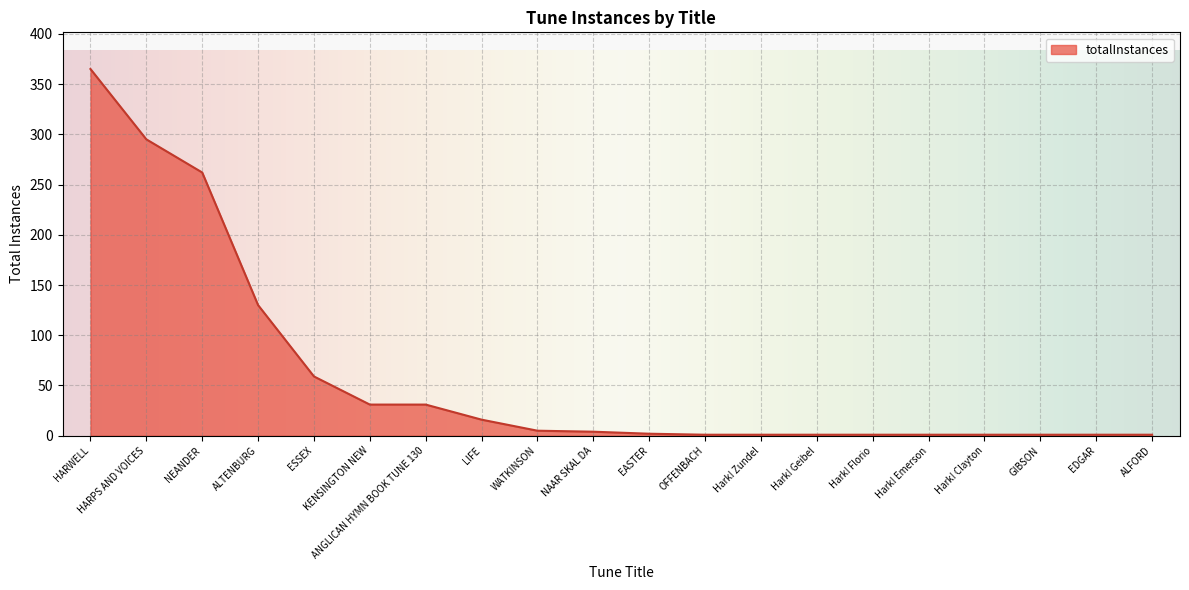

What is the change in value from LIFE to WATKINSON?

-11